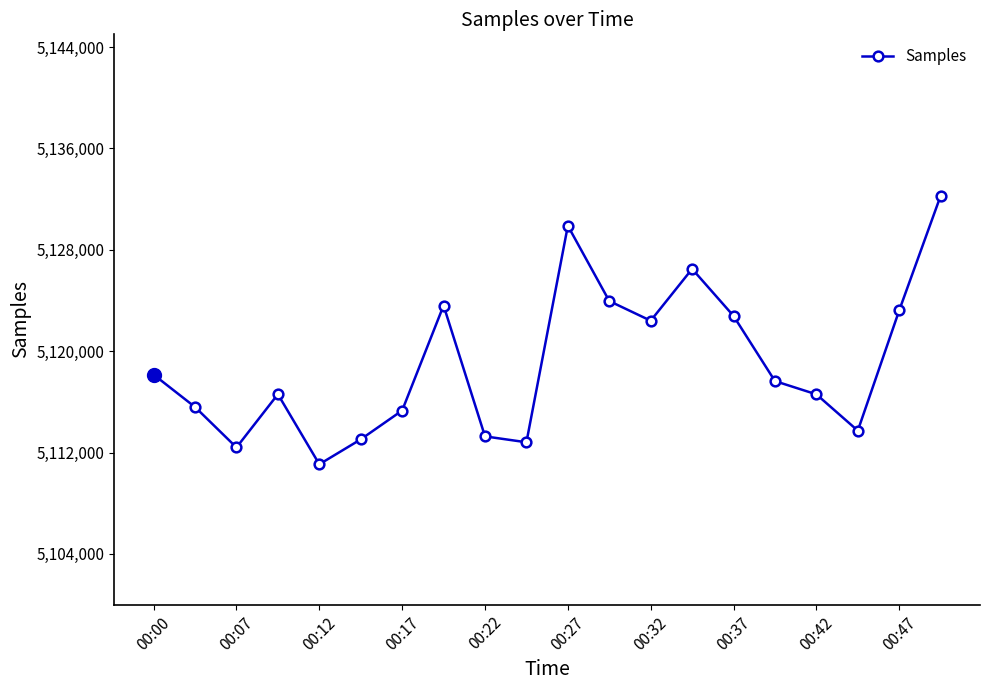

How many points are lower than both their immediate neighbors (excluding endpoints)?

5